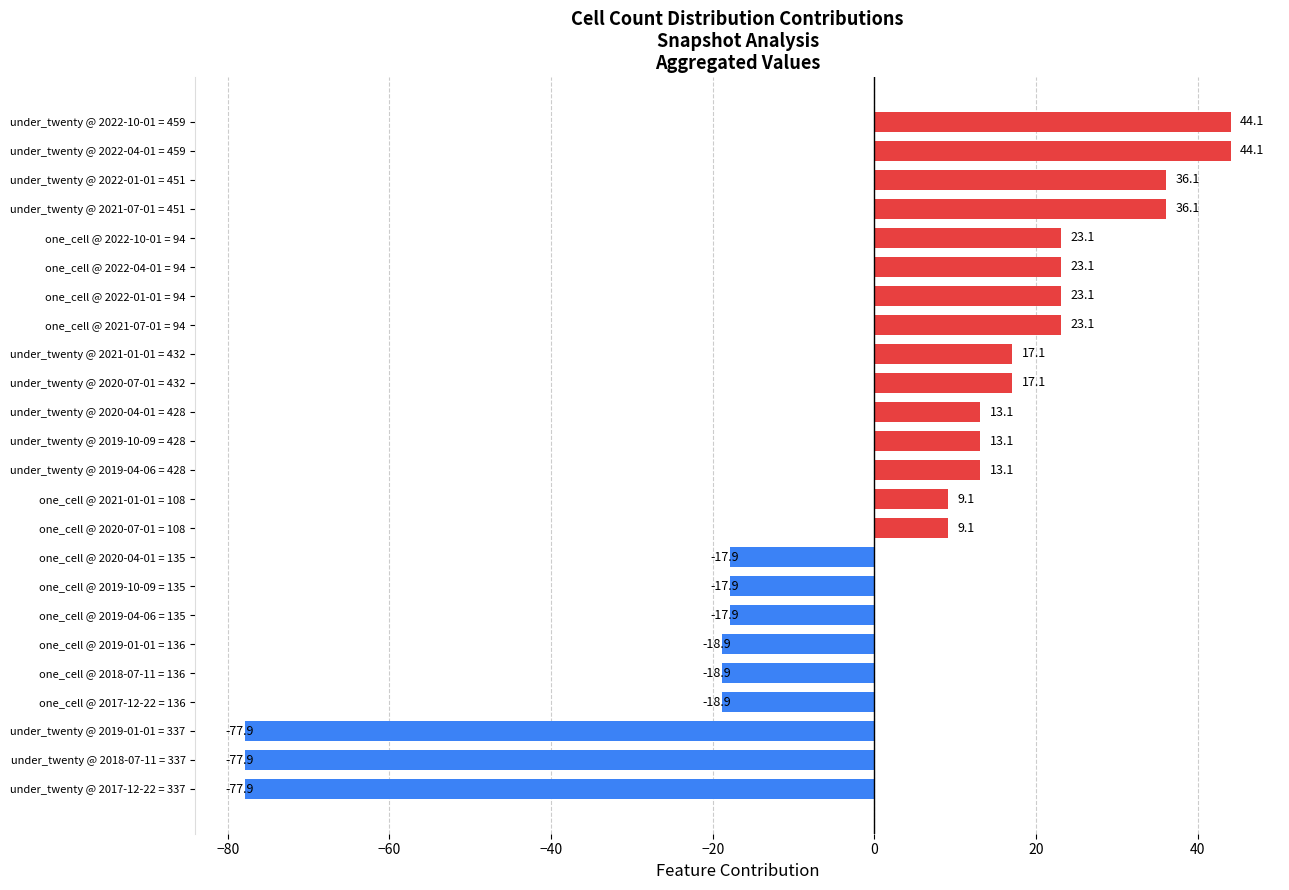

What is the difference between the values at one_cell @ 2020-04-01 = 135 and one_cell @ 2022-04-01 = 94?

41.0